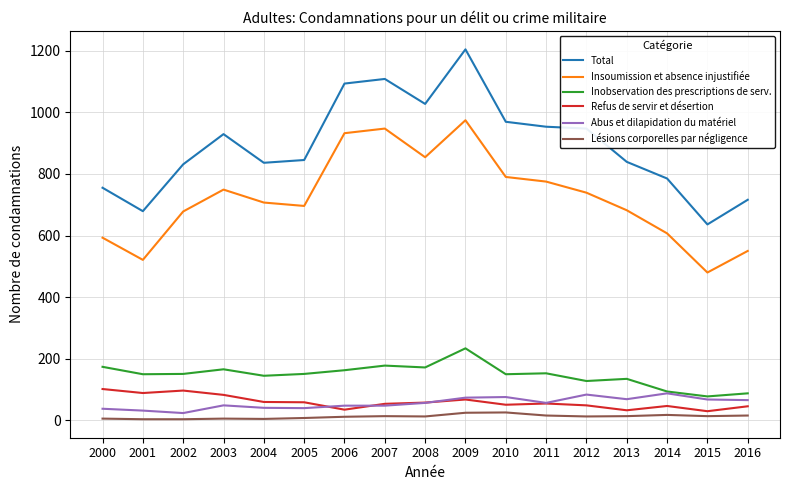

Where does the Total series first go above 845?

2003